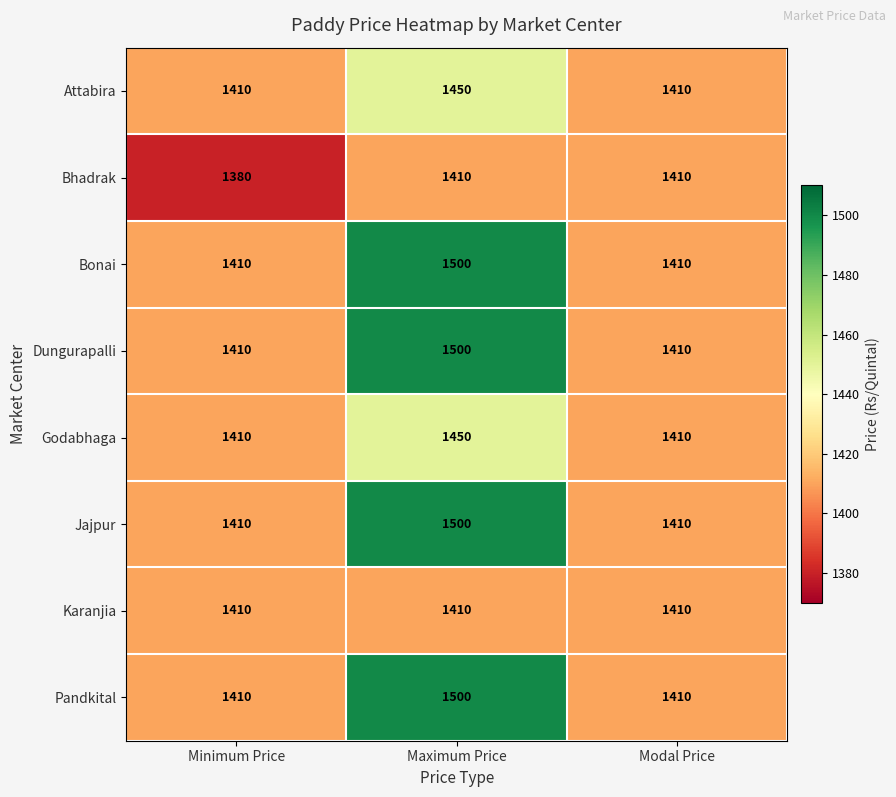

Reading left to right, list all the values displayed in this chart.

Attabira: Minimum Price=1410	Maximum Price=1450	Modal Price=1410
Bhadrak: Minimum Price=1380	Maximum Price=1410	Modal Price=1410
Bonai: Minimum Price=1410	Maximum Price=1500	Modal Price=1410
Dungurapalli: Minimum Price=1410	Maximum Price=1500	Modal Price=1410
Godabhaga: Minimum Price=1410	Maximum Price=1450	Modal Price=1410
Jajpur: Minimum Price=1410	Maximum Price=1500	Modal Price=1410
Karanjia: Minimum Price=1410	Maximum Price=1410	Modal Price=1410
Pandkital: Minimum Price=1410	Maximum Price=1500	Modal Price=1410